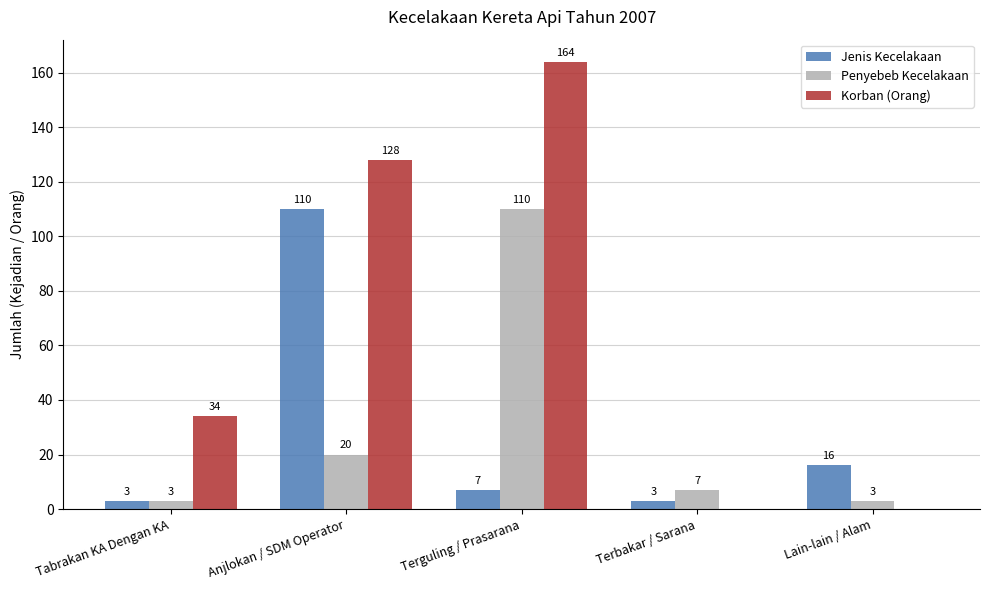

True or false: Korban (Orang) has a value of 128 at Anjlokan / SDM Operator.

True